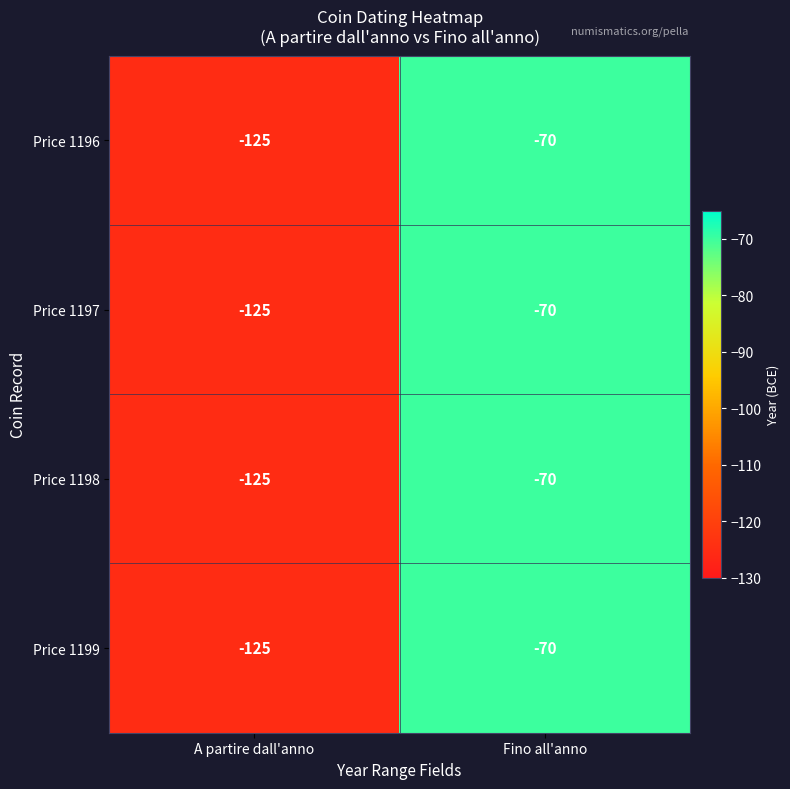

What is the difference between the maximum and minimum values in the Price 1198 series?

55